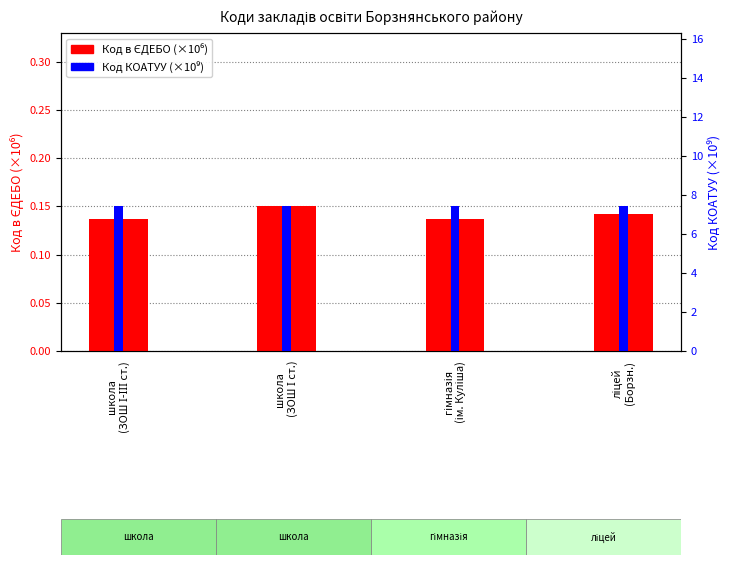

Reading left to right, extract all data points from this chart.

Код в ЄДЕБО (×10⁶): 0.1	0.1	0.1	0.1
Код КОАТУУ (×10⁹): 7.4	7.4	7.4	7.4